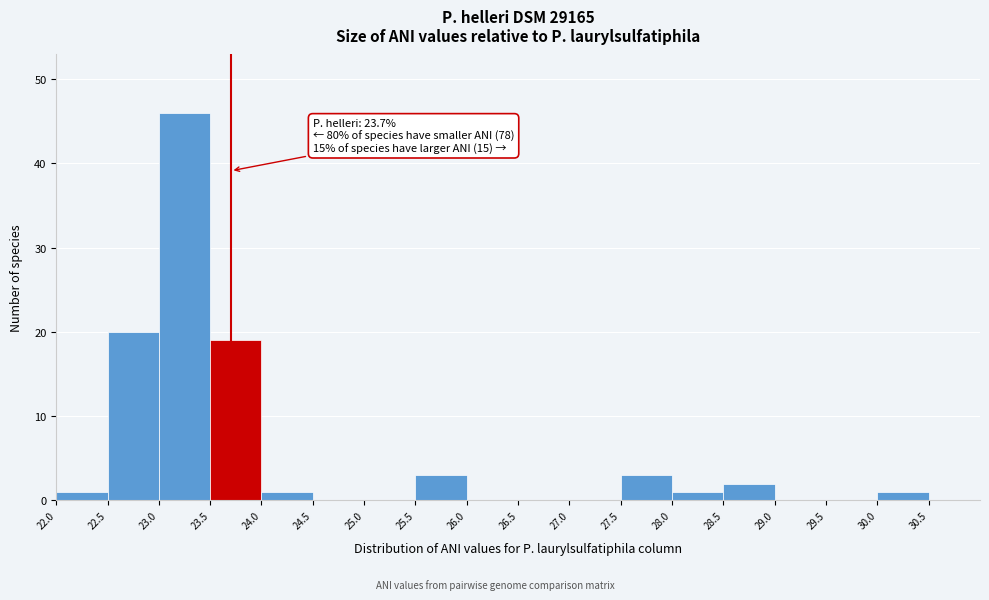

Over which range of the x-axis is the bar tallest?

23.0 to 23.5